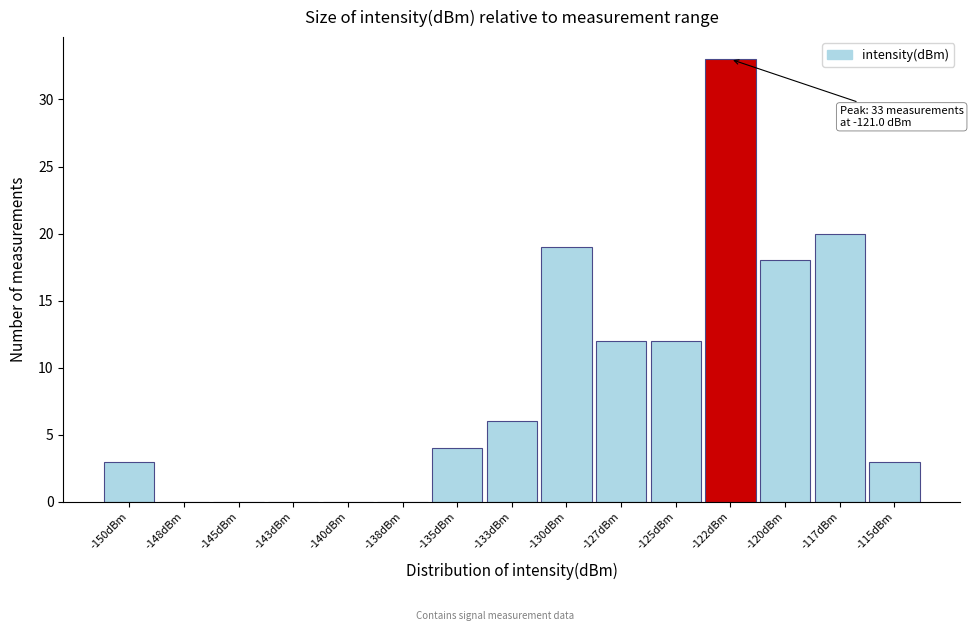

Reading right to left, extract all data points from this chart.

-115dBm=3	-117dBm=20	-120dBm=18	-122dBm=33	-125dBm=12	-127dBm=12	-130dBm=19	-133dBm=6	-135dBm=4	-138dBm=0	-140dBm=0	-143dBm=0	-145dBm=0	-148dBm=0	-150dBm=3